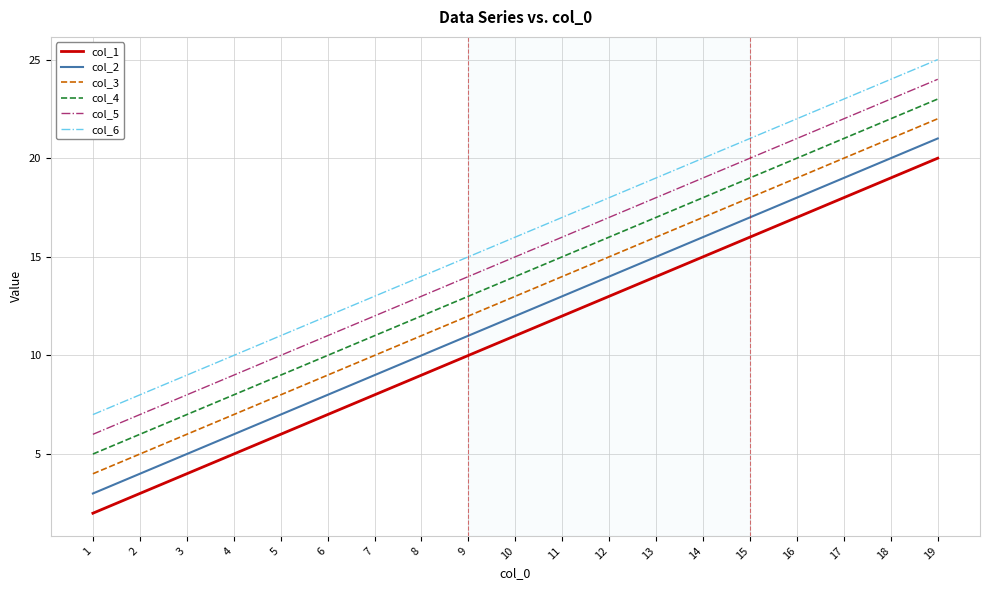

The value of col_4 at 3 is 7. True or false?

True